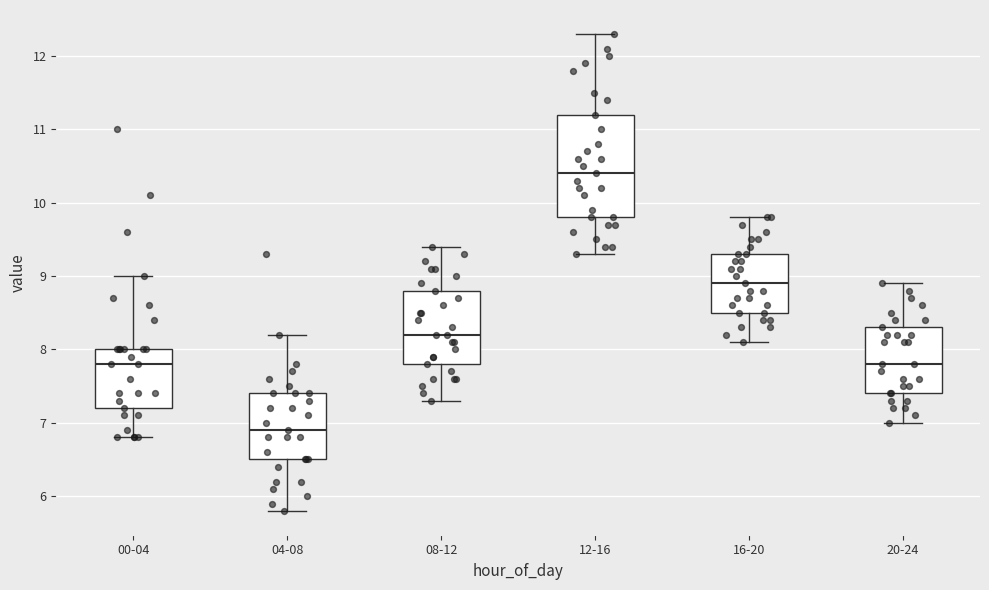

Reading left to right, transcribe this box plot: for each box, give where its median line is, the range the box spans, and where its two whiskers end, as read against the y-axis. The values are not printed on the chart, so give them approximately, as read against the axis.

00-04: median 7.8, box 7.2 to 8.0, whiskers 6.8 to 9.0
04-08: median 6.9, box 6.5 to 7.4, whiskers 5.8 to 8.2
08-12: median 8.2, box 7.8 to 8.8, whiskers 7.3 to 9.4
12-16: median 10.4, box 9.8 to 11.2, whiskers 9.3 to 12.3
16-20: median 8.9, box 8.5 to 9.3, whiskers 8.1 to 9.8
20-24: median 7.8, box 7.4 to 8.3, whiskers 7.0 to 8.9